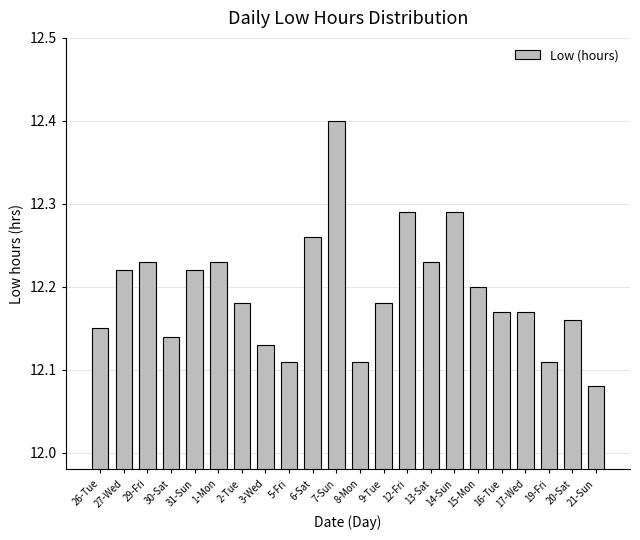

Which label corresponds to the smallest value in the chart?

21-Sun